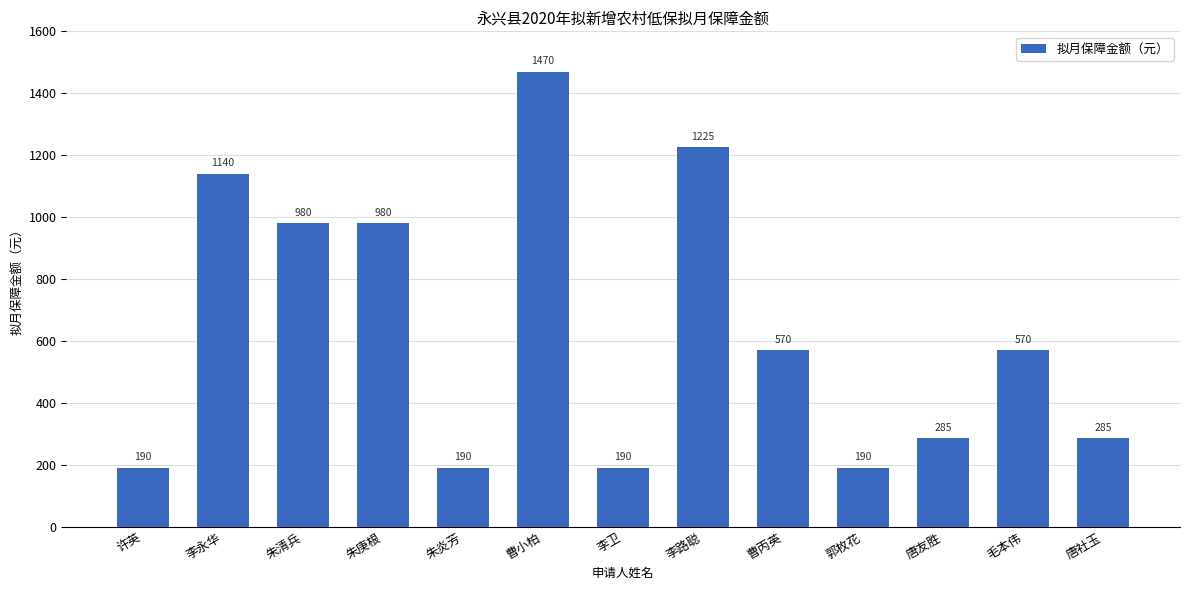

Which has a higher value, 朱清兵 or 李永华?

李永华